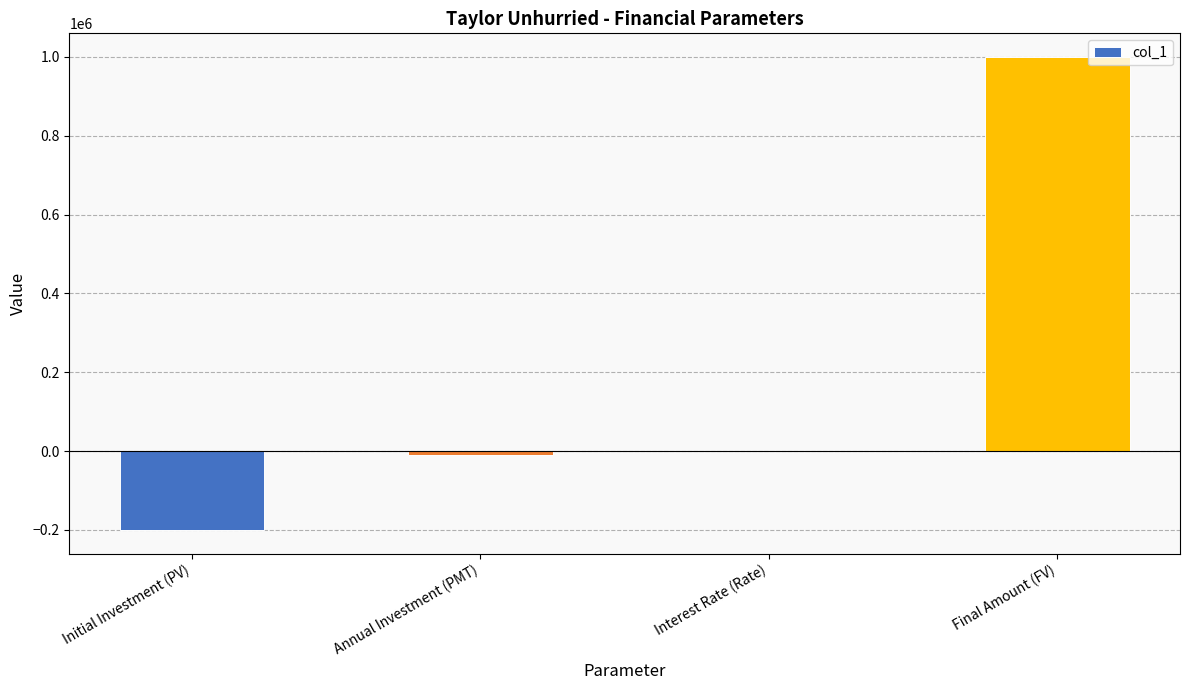

What is the greatest value displayed?

1000000.0